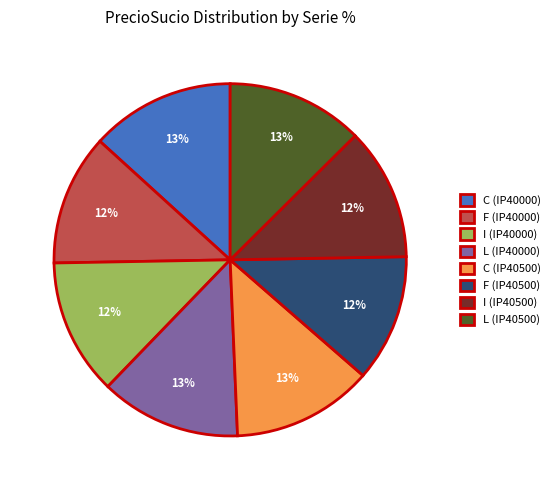

Does any single category account for the majority?

No